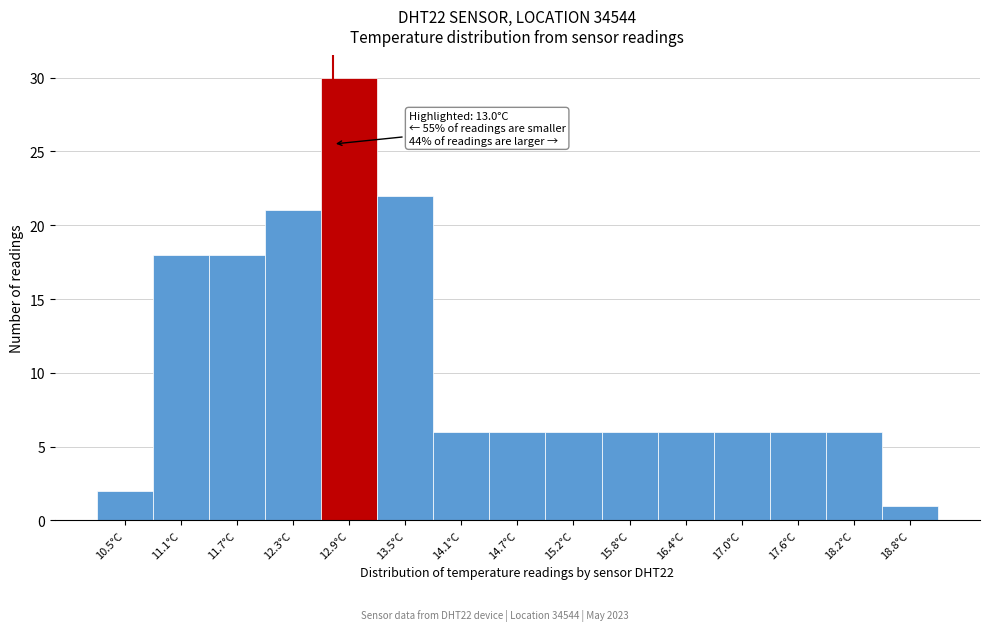

Reading left to right, what are all the values shown in this chart?

2	18	18	21	30	22	6	6	6	6	6	6	6	6	1